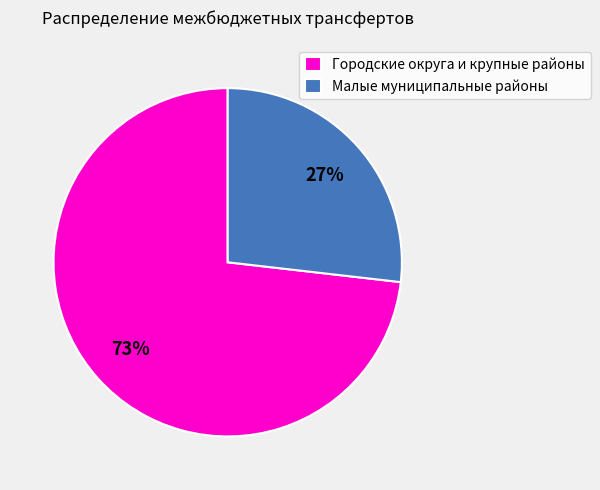

To the nearest percent, what is the combined percentage of Городские округа и крупные районы and Малые муниципальные районы?

100%